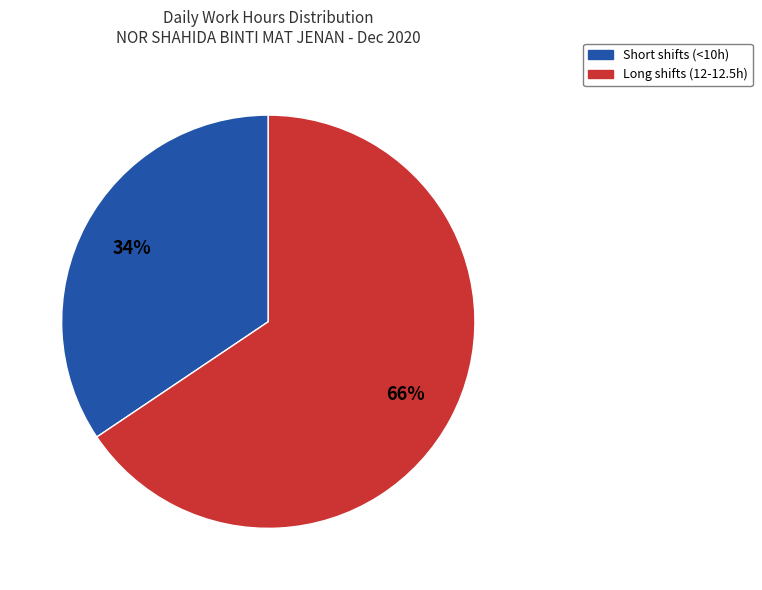

Is there a majority slice in this chart?

Yes